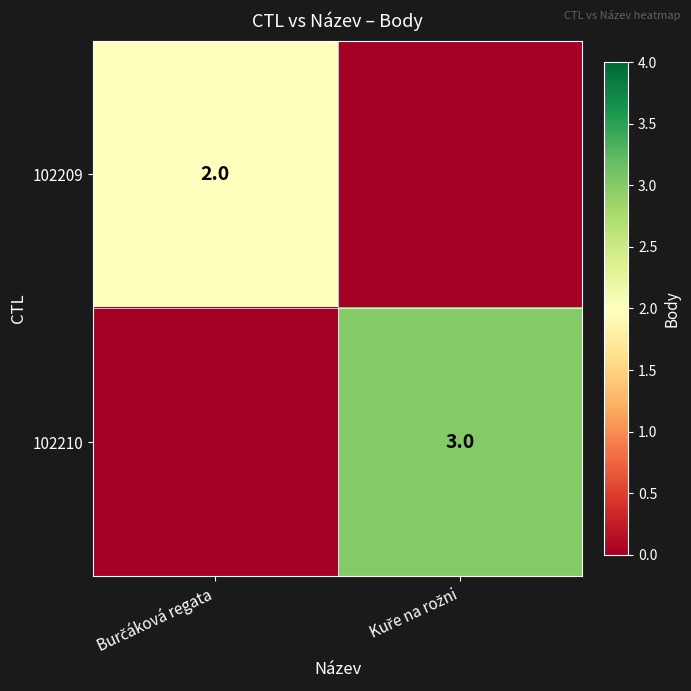

The 102209 series shows -1 at Kuře na rožni. True or false?

False